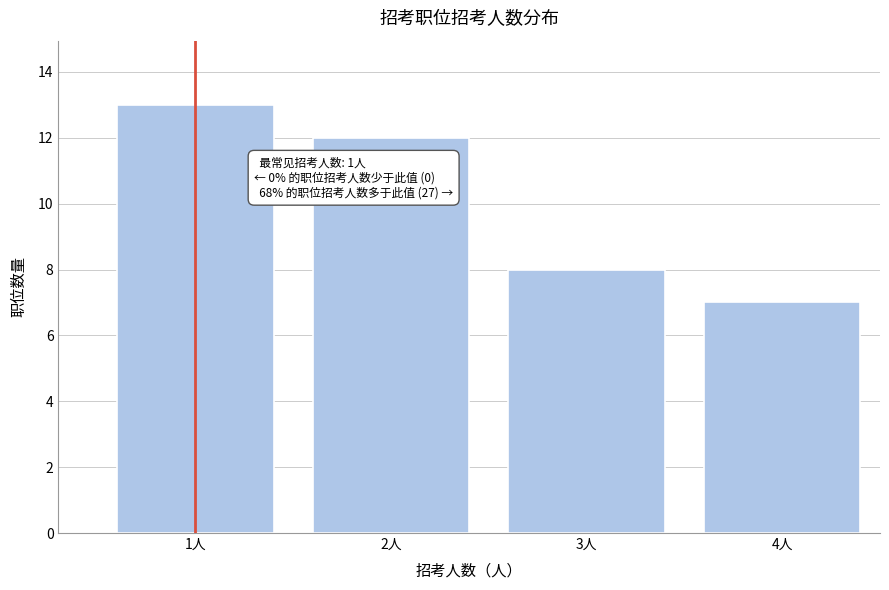

Reading left to right, list all the values displayed in this chart.

1人=13	2人=12	3人=8	4人=7